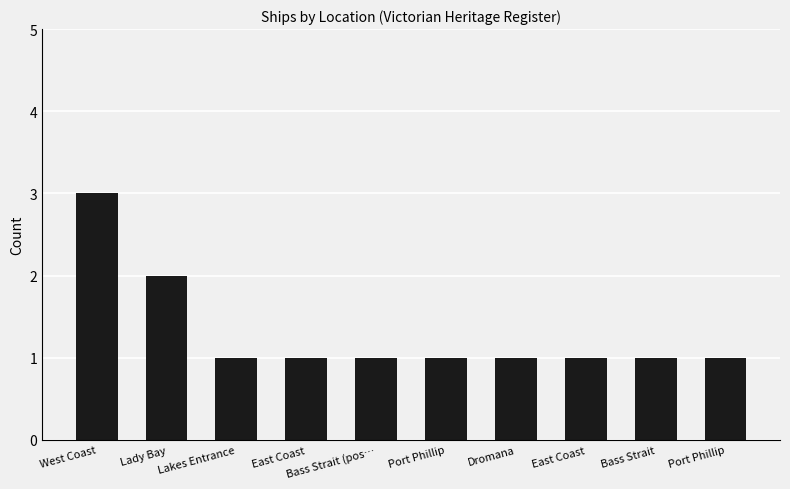

What is the difference between the maximum and minimum values?

2